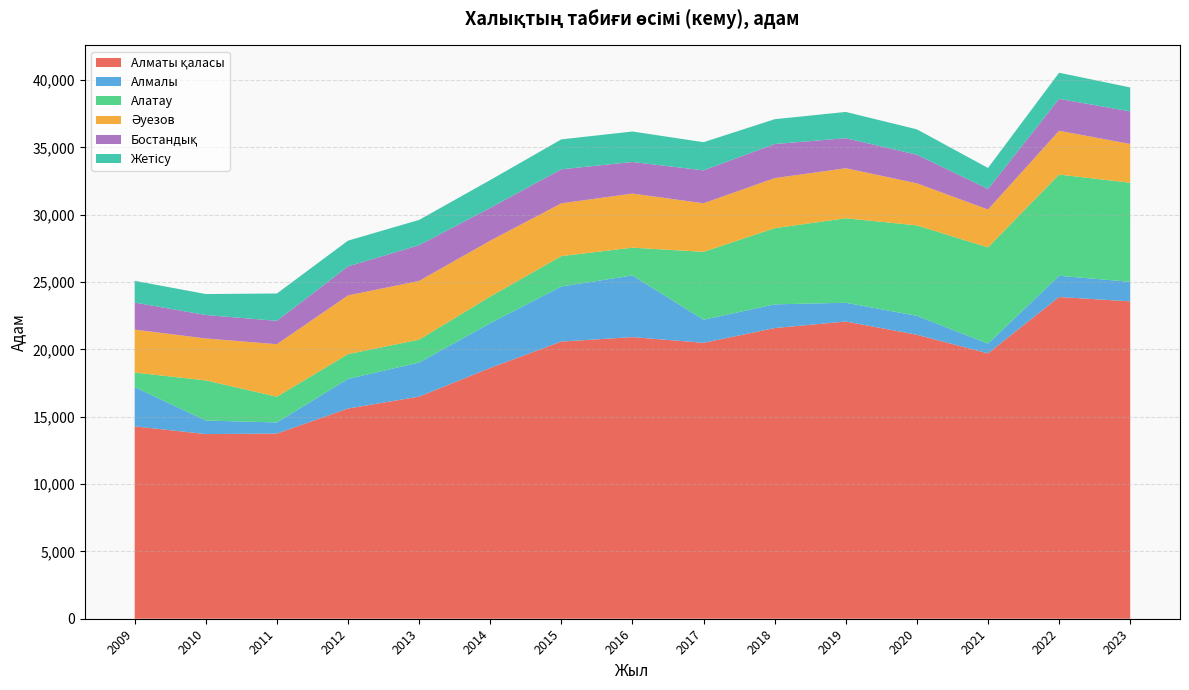

Reading left to right, what are all the values shown in this chart?

Алматы қаласы: 2009=14285	2010=13709	2011=13749	2012=15608	2013=16492	2014=18623	2015=20580	2016=20910	2017=20488	2018=21581	2019=22068	2020=21086	2021=19702	2022=23889	2023=23565
Алмалы: 2009=2913	2010=1005	2011=827	2012=2195	2013=2531	2014=3319	2015=4090	2016=4577	2017=1712	2018=1762	2019=1394	2020=1404	2021=722	2022=1575	2023=1451
Алатау: 2009=1079	2010=2982	2011=1909	2012=1845	2013=1697	2014=1980	2015=2255	2016=2063	2017=5041	2018=5653	2019=6272	2020=6715	2021=7148	2022=7516	2023=7354
Әуезов: 2009=3190	2010=3113	2011=3899	2012=4358	2013=4362	2014=4151	2015=3918	2016=4018	2017=3606	2018=3719	2019=3715	2020=3125	2021=2810	2022=3251	2023=2881
Бостандық: 2009=2007	2010=1743	2011=1733	2012=2153	2013=2654	2014=2432	2015=2528	2016=2344	2017=2445	2018=2531	2019=2230	2020=2123	2021=1530	2022=2368	2023=2417
Жетісу: 2009=1616	2010=1556	2011=2031	2012=1913	2013=1877	2014=2067	2015=2220	2016=2264	2017=2090	2018=1843	2019=1950	2020=1884	2021=1557	2022=1942	2023=1779